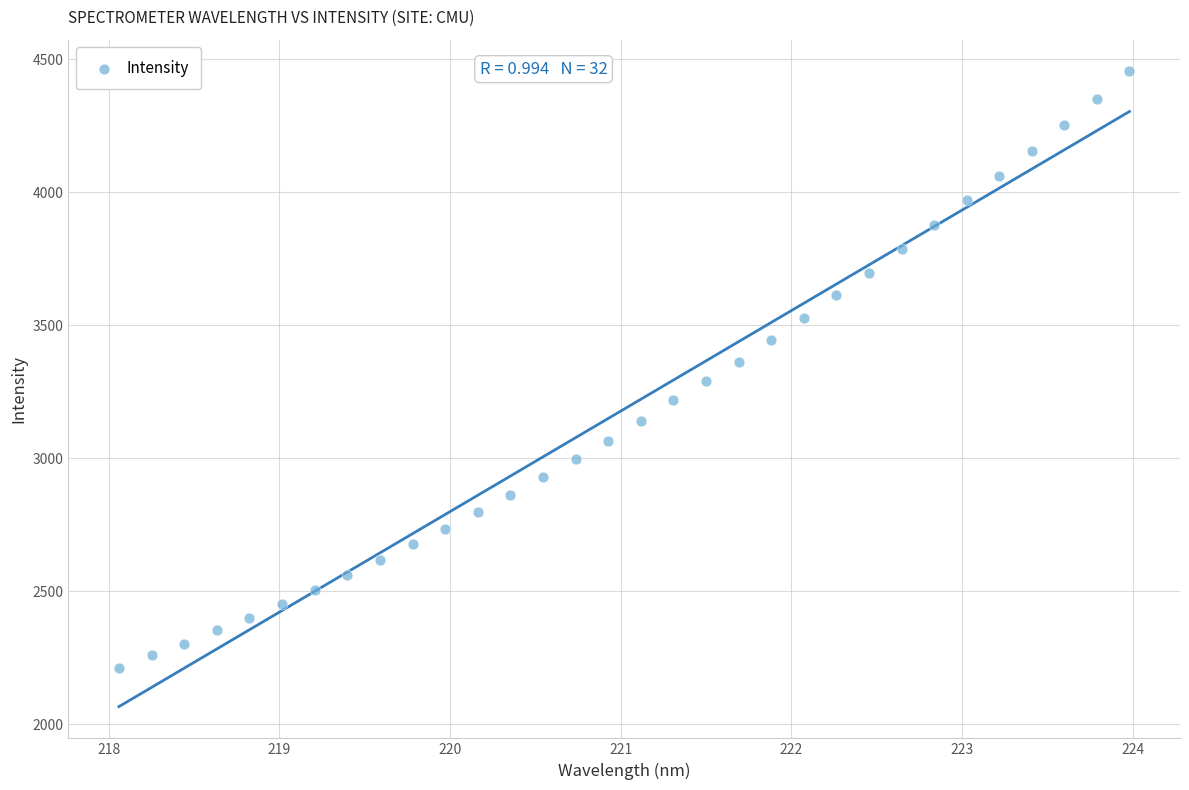

What is the range of X values (max minus min)?

5.9